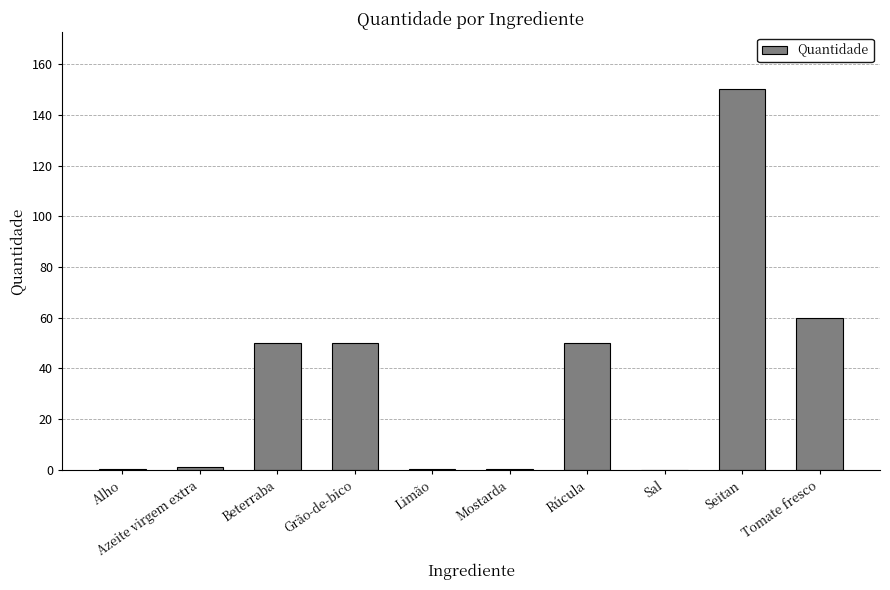

At which label is the value closest to 75?

Tomate fresco